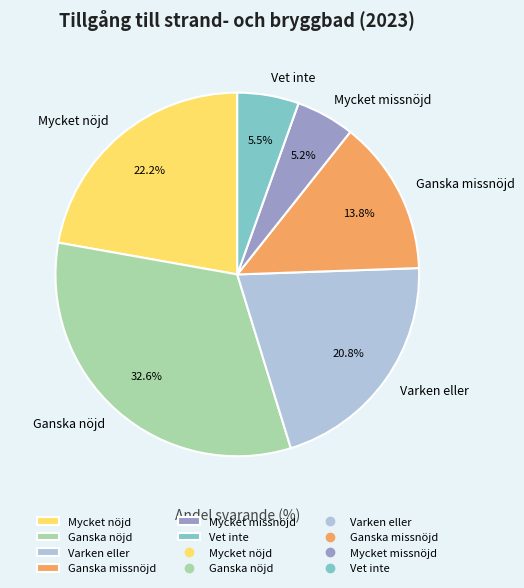

Does any single category account for the majority?

No